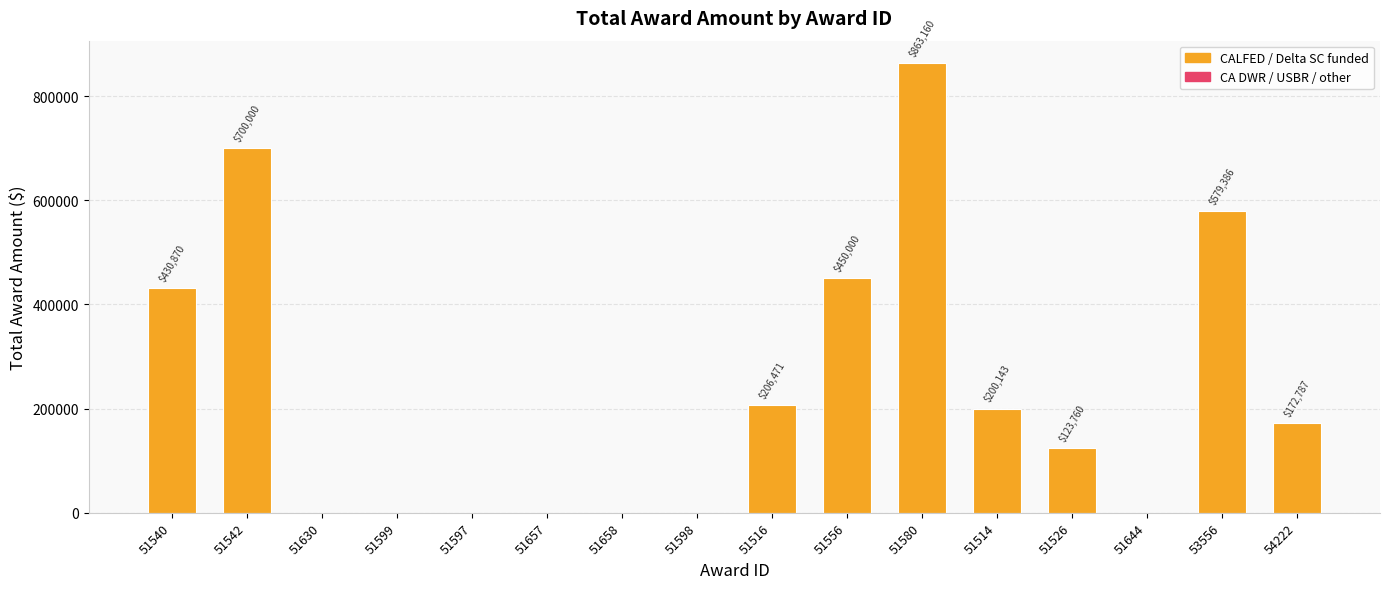

What is the average value?

232911